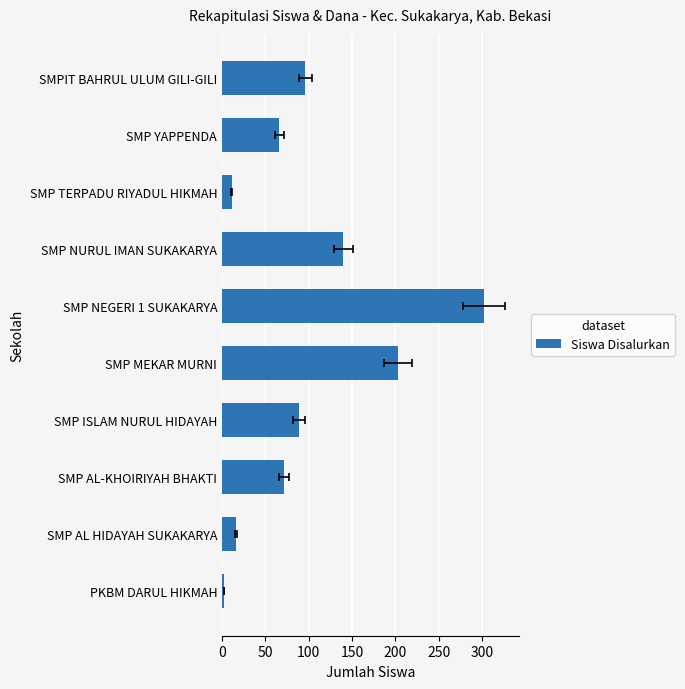

What is the average value?

100